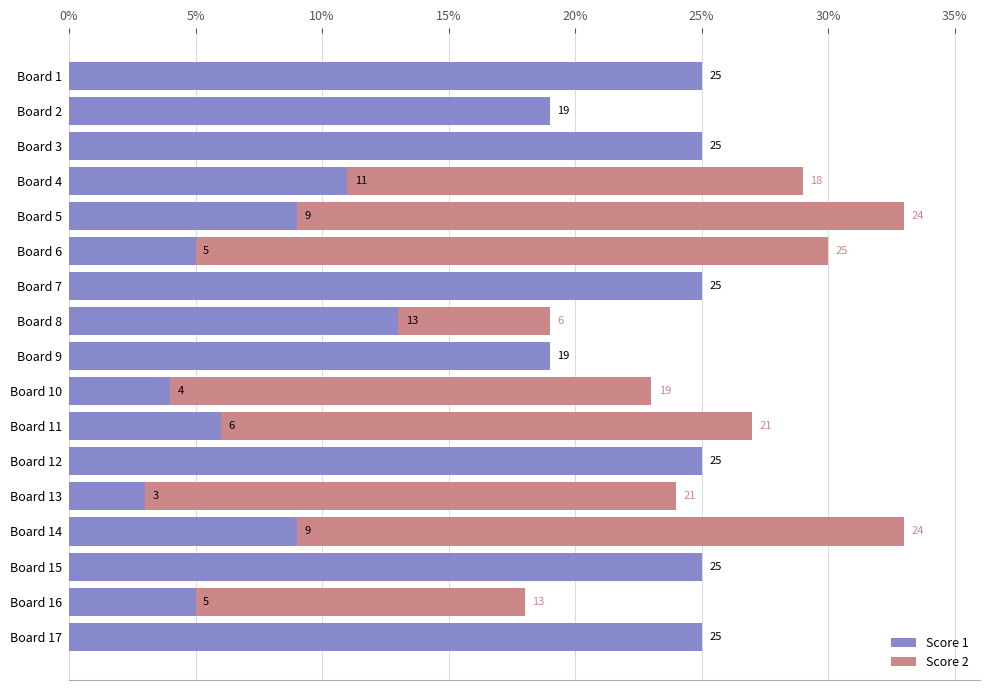

What are all the series names shown in the legend?

Score 1, Score 2